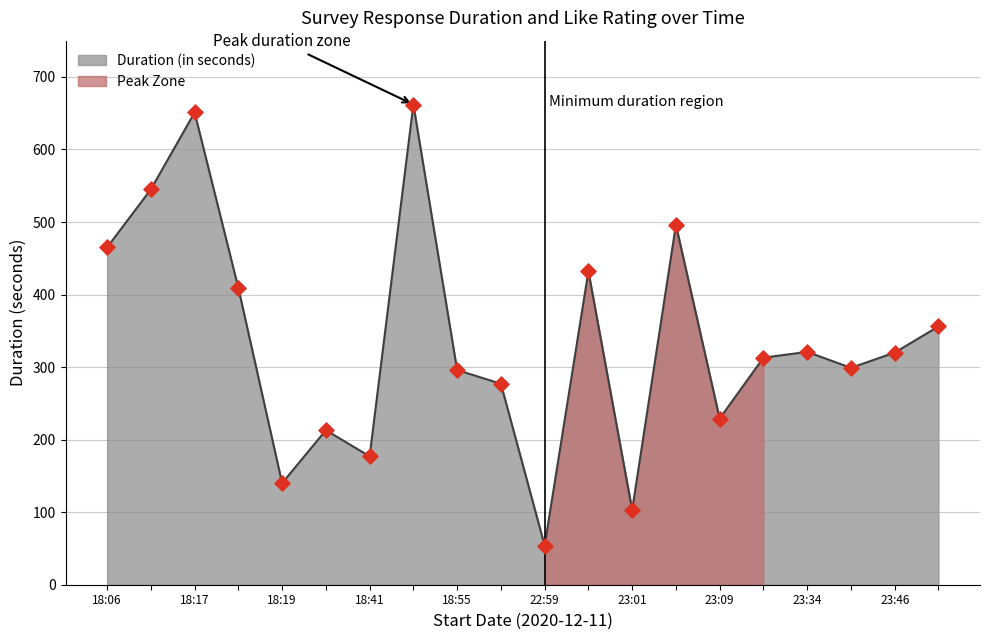

What is the change in value from 2020-12-11 22:59 to 2020-12-11 23:02?

+378